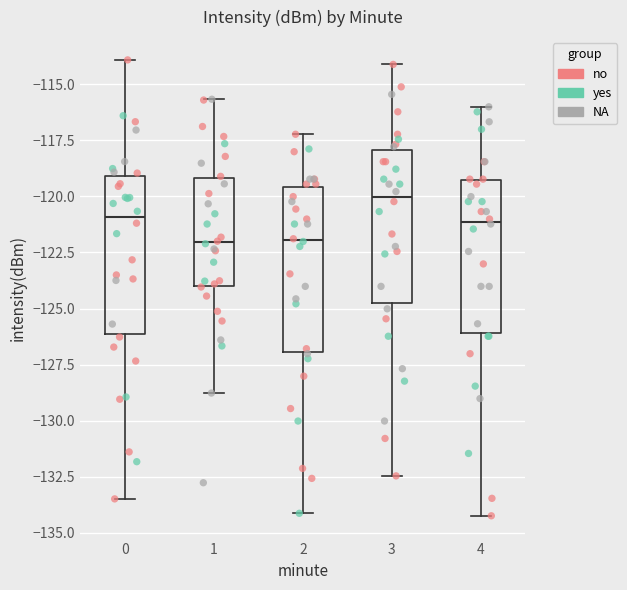

Reading left to right, read every box against the y-axis: the position of its median line, the range the box covers, and the ends of its whiskers. The values are not printed on the chart, so give them approximately, as read against the axis.

0: median -121.0, box -126.0 to -119.0, whiskers -133.5 to -114.0
1: median -122.0, box -124.0 to -119.0, whiskers -129.0 to -115.5
2: median -122.0, box -127.0 to -119.5, whiskers -134.0 to -117.0
3: median -120.0, box -125.0 to -118.0, whiskers -132.5 to -114.0
4: median -121.0, box -126.0 to -119.5, whiskers -134.0 to -116.0